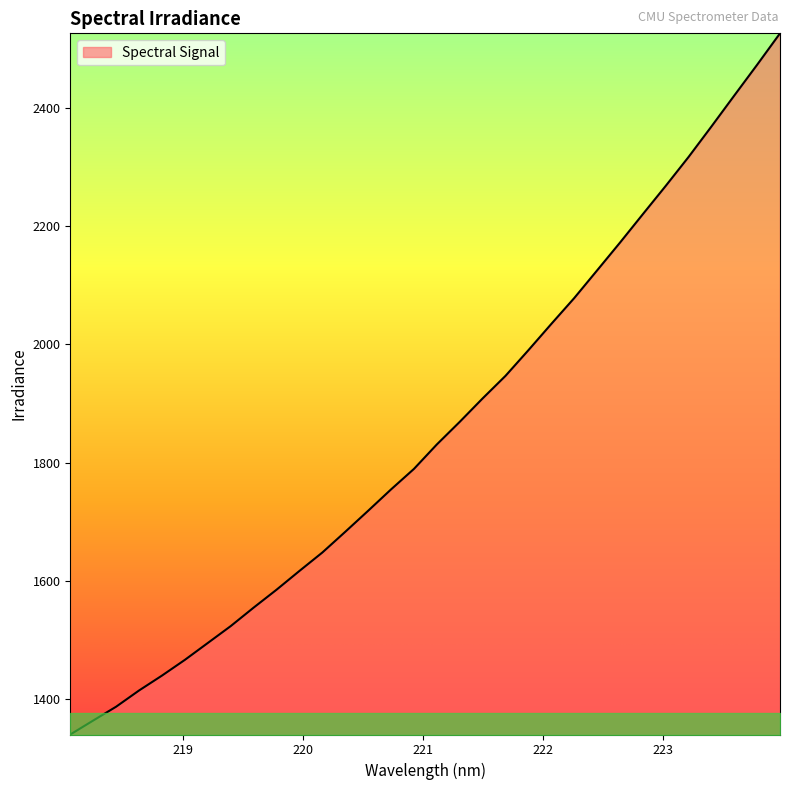

What is the greatest value displayed?

2525.9